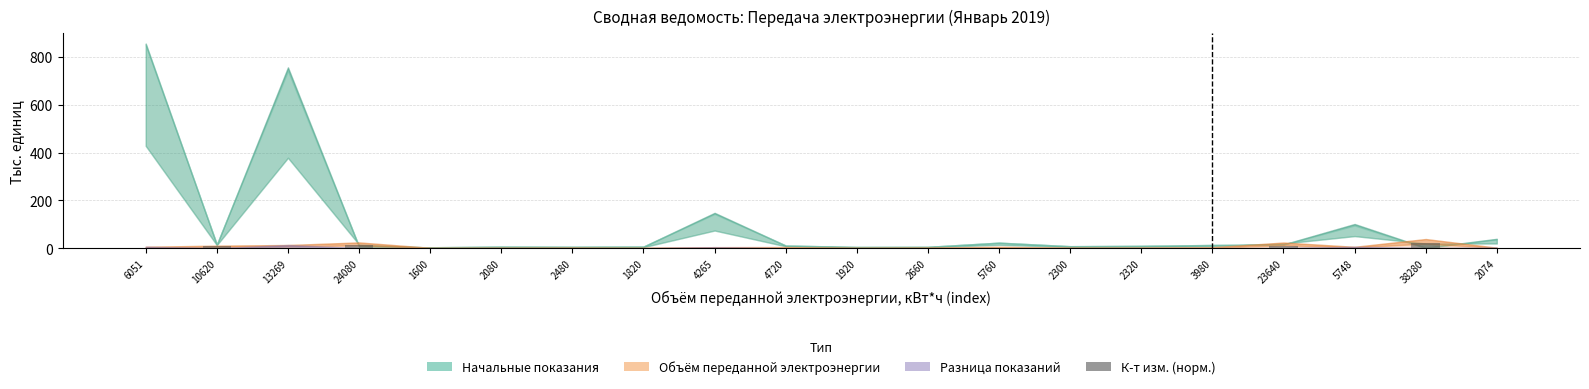

The chart shows a value of 12.8 at 24080. True or false?

True